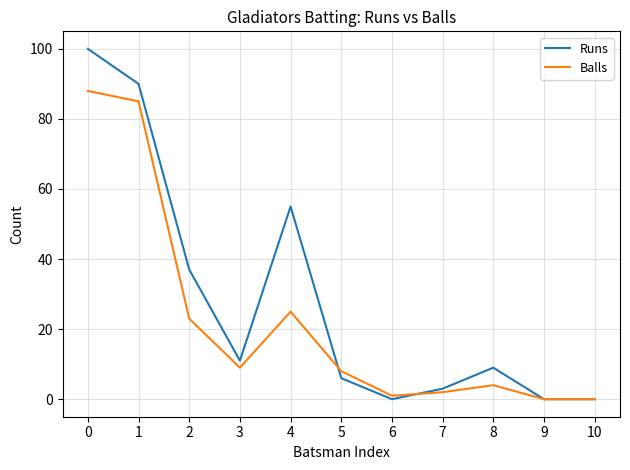

True or false: Balls and Runs intersect in this chart.

True